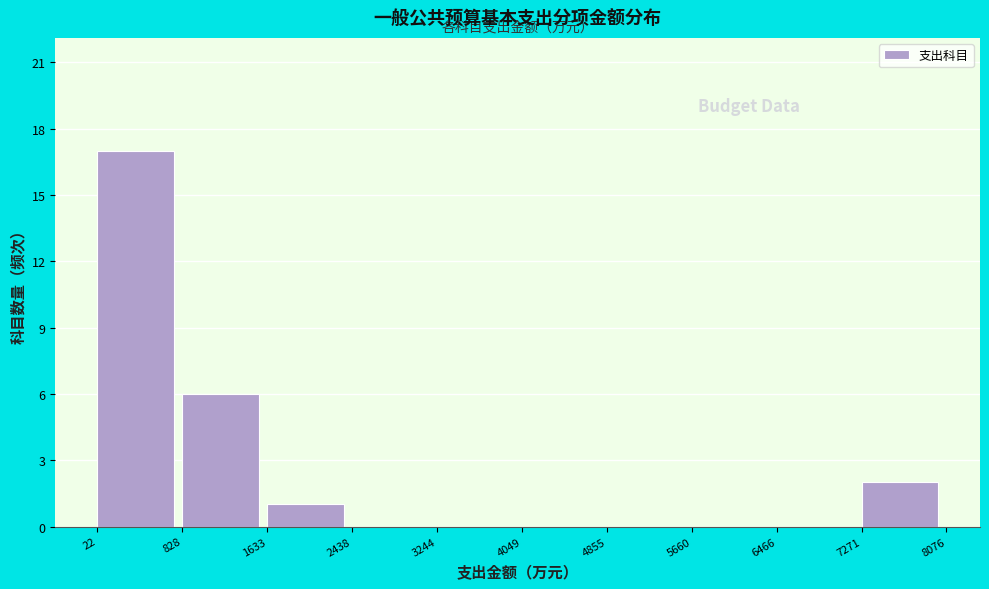

Which range on the x-axis has the tallest bar?

22 to 828